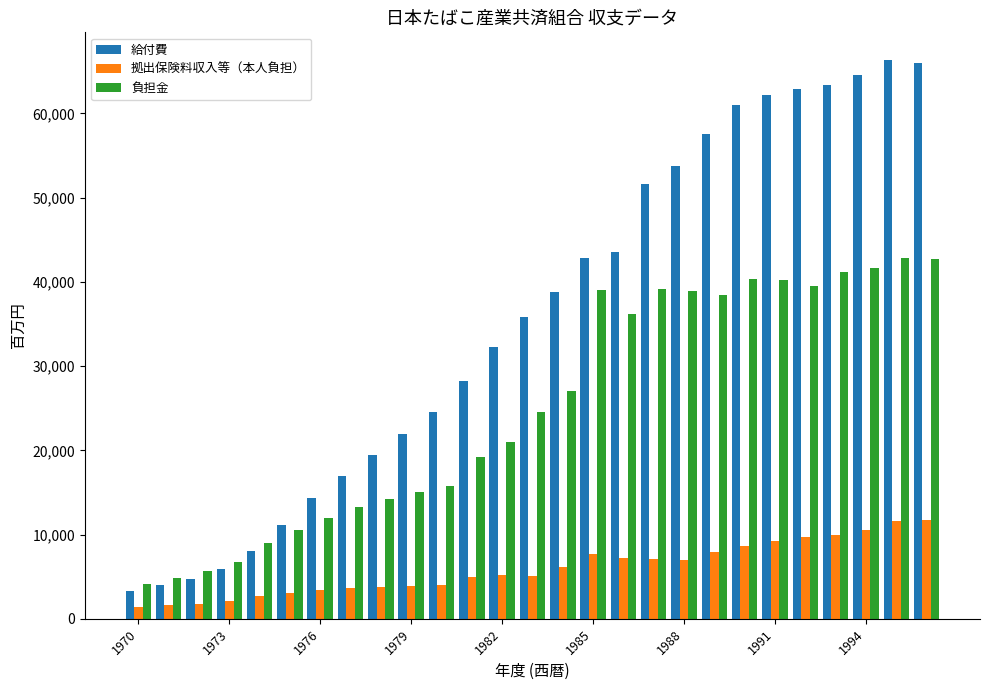

Which series has the largest total across all categories?

給付費